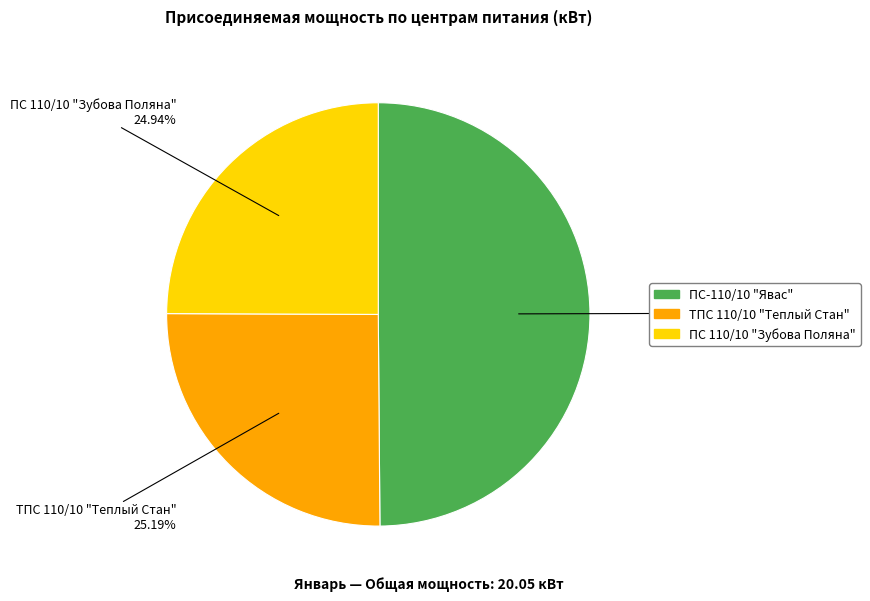

Is ТПС 110/10 "Теплый Стан" the majority of the pie?

No